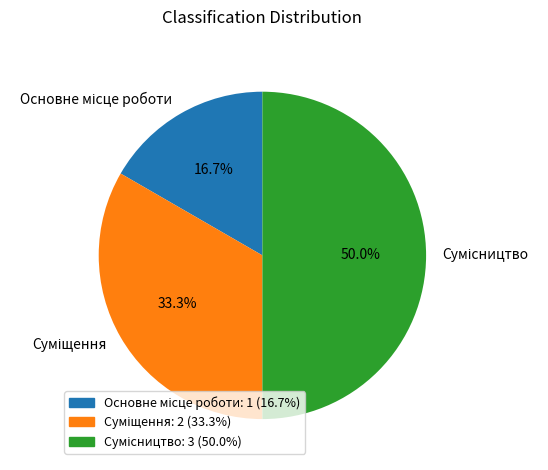

Is it true that Основне місце роботи is 12% of the pie?

False